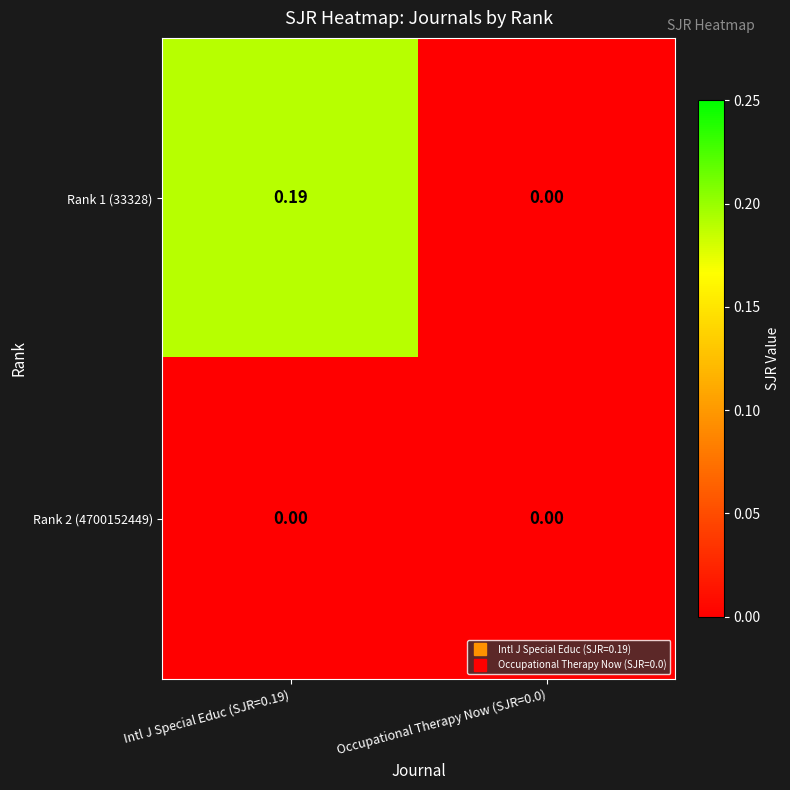

Between Intl J Special Educ (SJR=0.19) and Occupational Therapy Now (SJR=0.0), which series saw the biggest shift?

Rank 1 (33328)